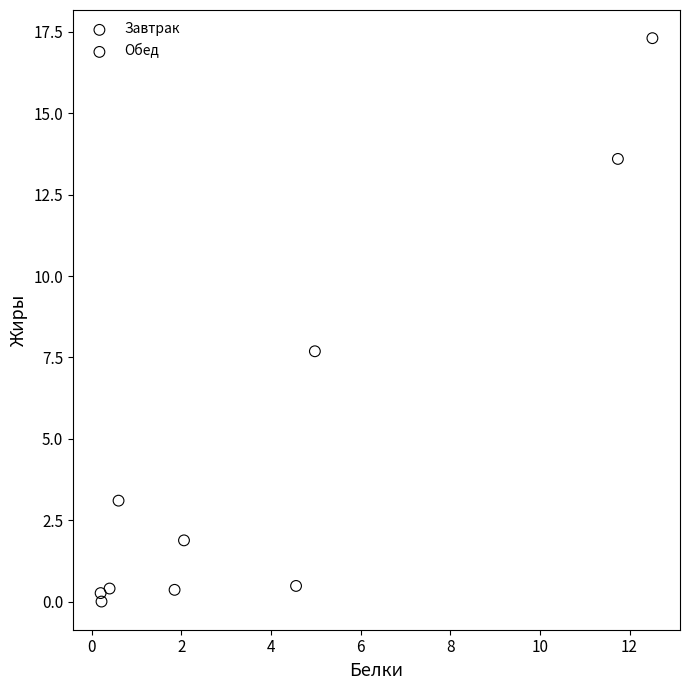

What are all the series names shown in the legend?

Завтрак, Обед